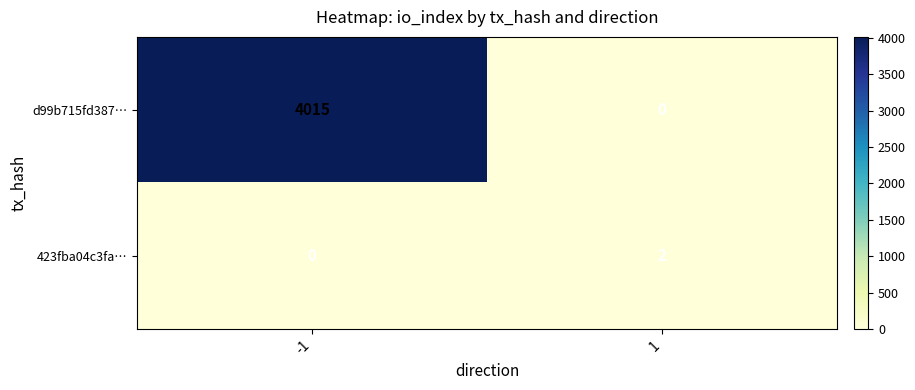

How many categories are shown in the chart?

2